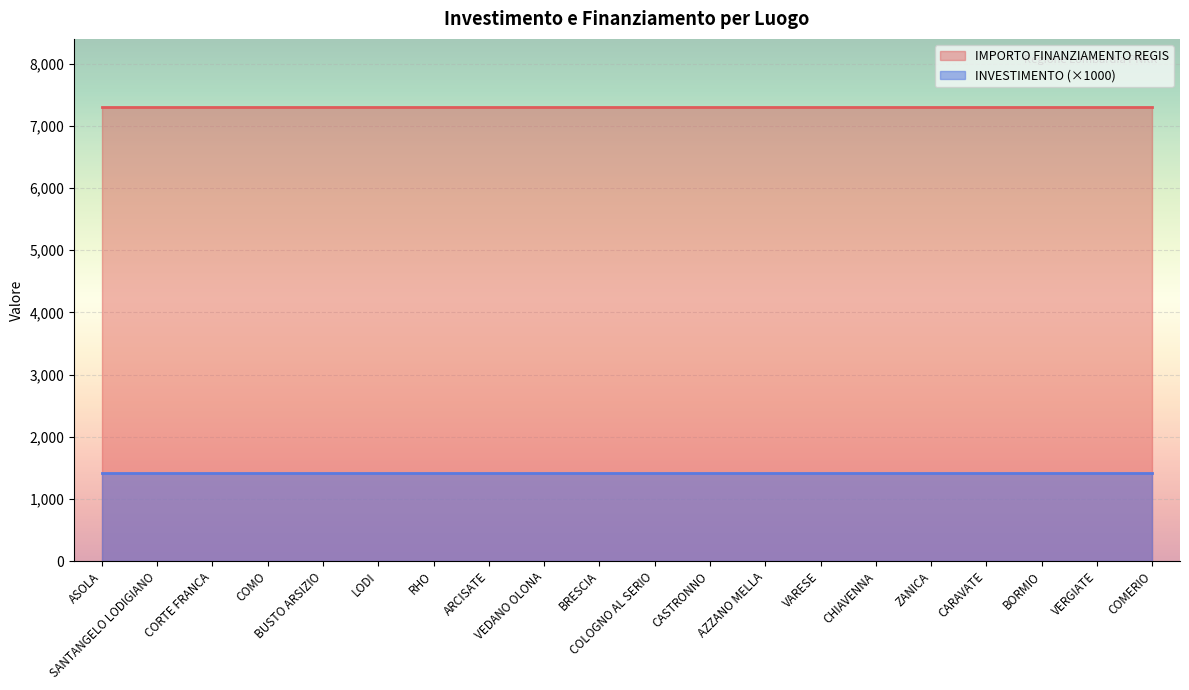

What is the minimum value shown in the chart?

1410